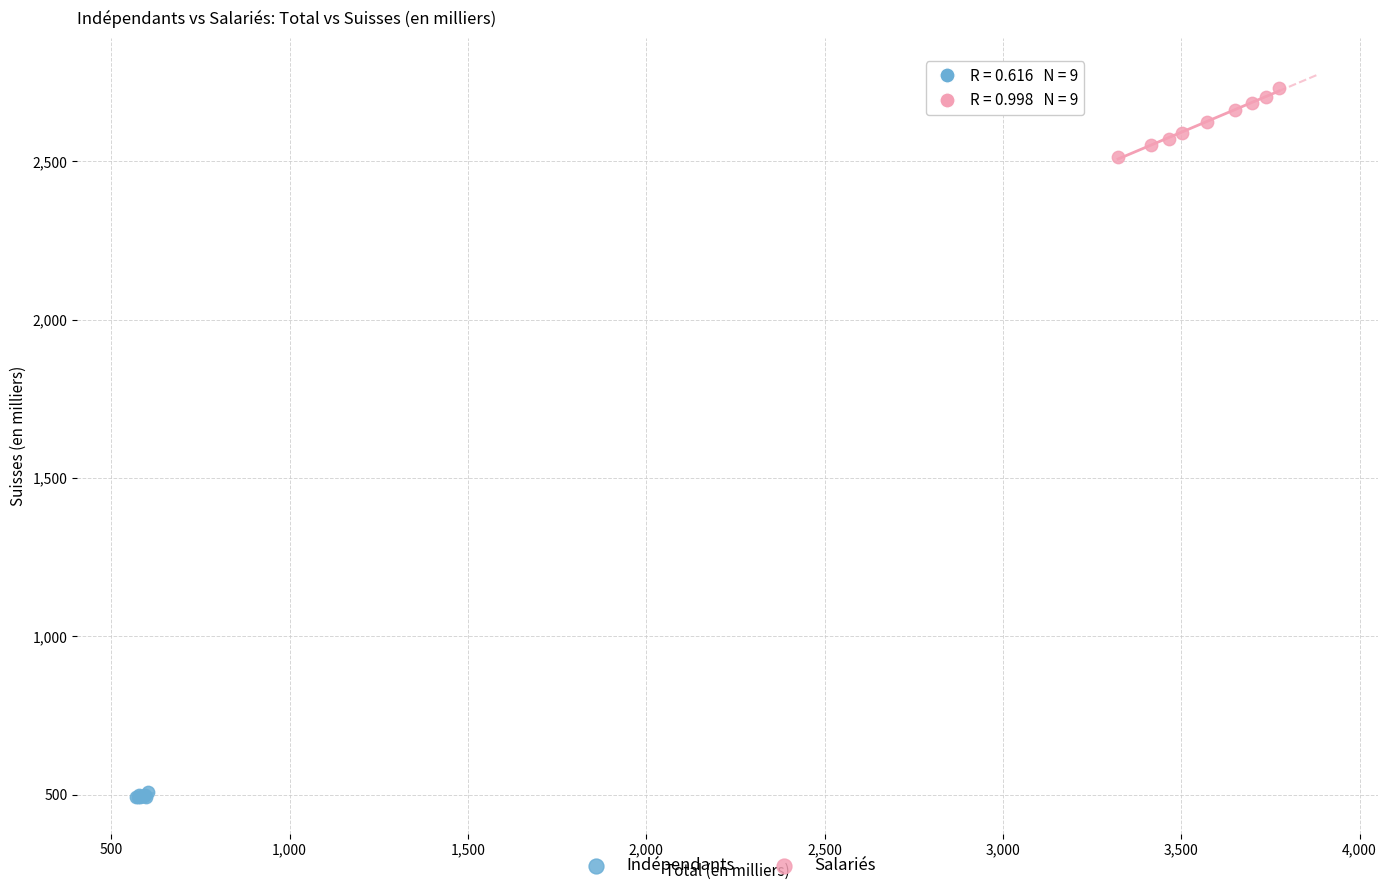

Which series reaches the minimum Y coordinate?

Indépendants